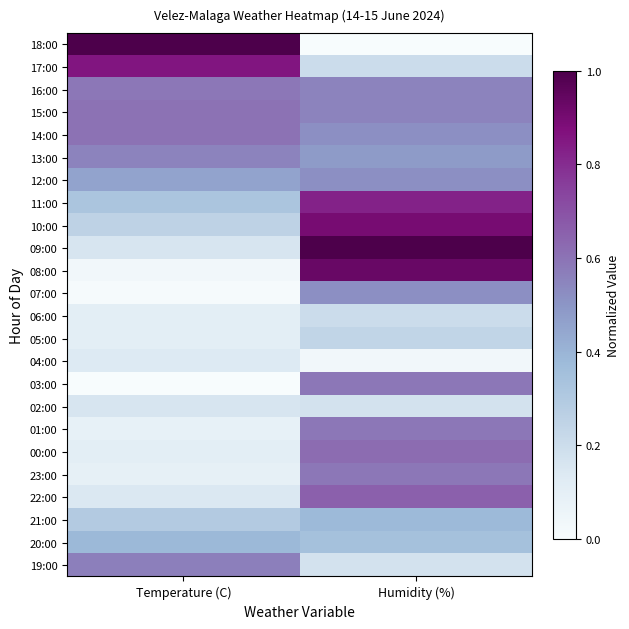

At how many categories does at least one series exceed 0?

2